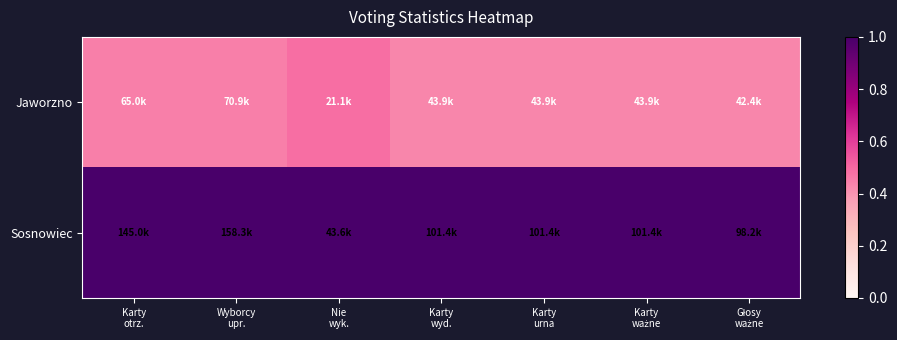

Reading left to right, extract all data points from this chart.

Jaworzno: Karty
otrz.=0.4	Wyborcy
upr.=0.4	Nie
wyk.=0.5	Karty
wyd.=0.4	Karty
urna=0.4	Karty
ważne=0.4	Głosy
ważne=0.4
Sosnowiec: Karty
otrz.=1.0	Wyborcy
upr.=1.0	Nie
wyk.=1.0	Karty
wyd.=1.0	Karty
urna=1.0	Karty
ważne=1.0	Głosy
ważne=1.0